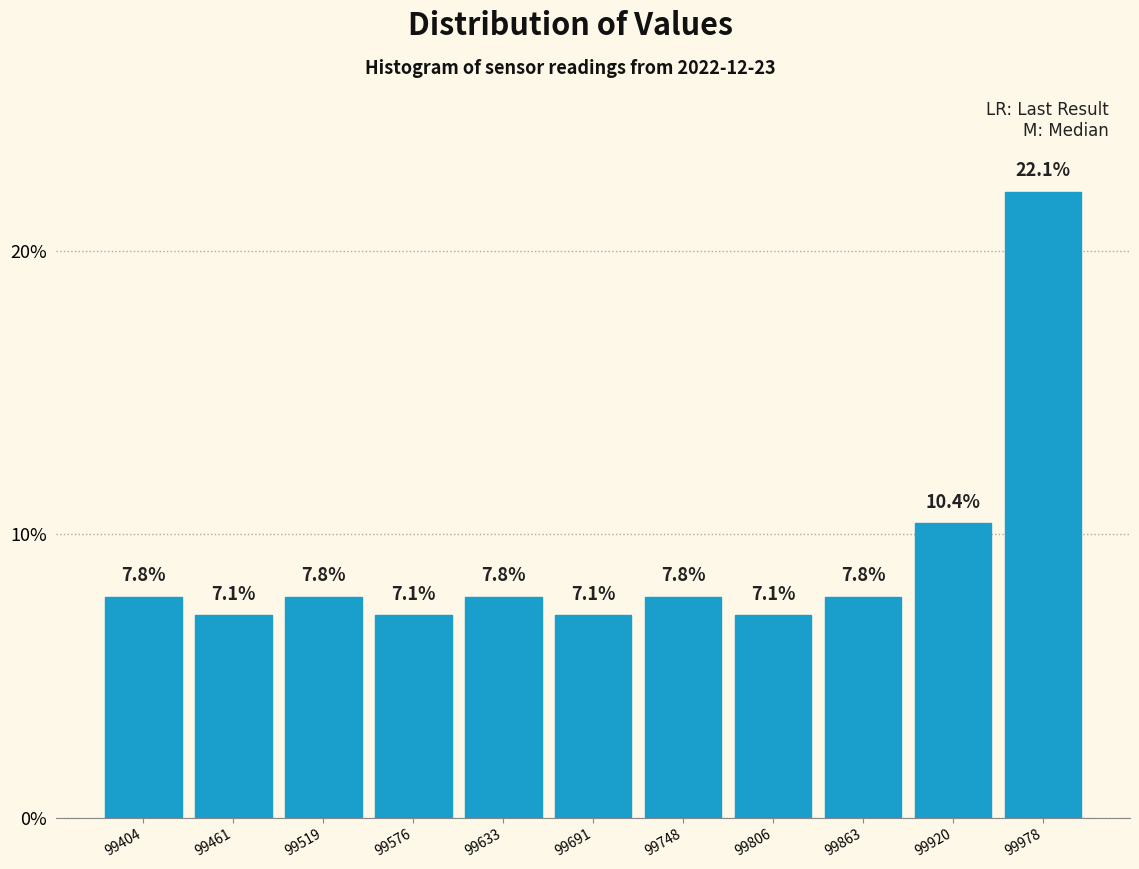

Over which range of the x-axis is the bar tallest?

99950 to 100010